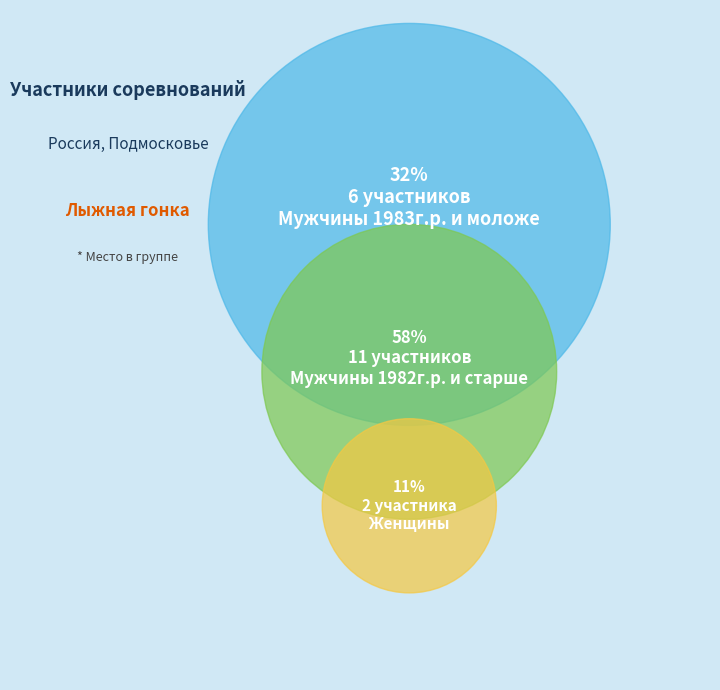

What percentage do Мужчины 1982г.р. и старше and Мужчины 1983г.р. и моложе together represent?

89.5%